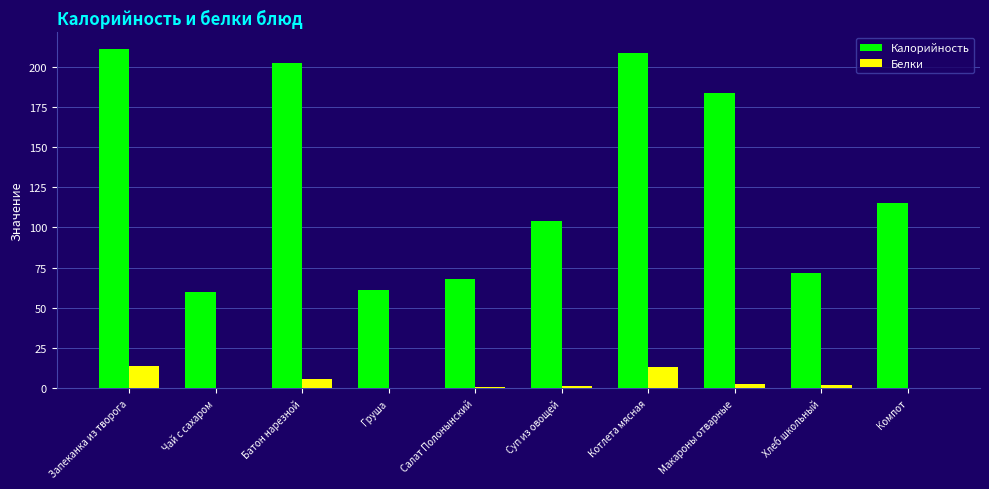

What is the highest value of the Калорийность series?

210.6